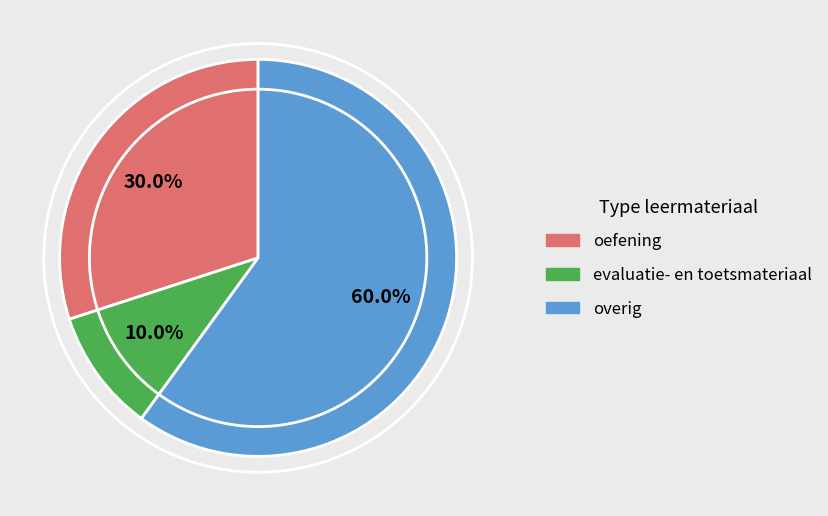

How many slices are in this pie chart?

3